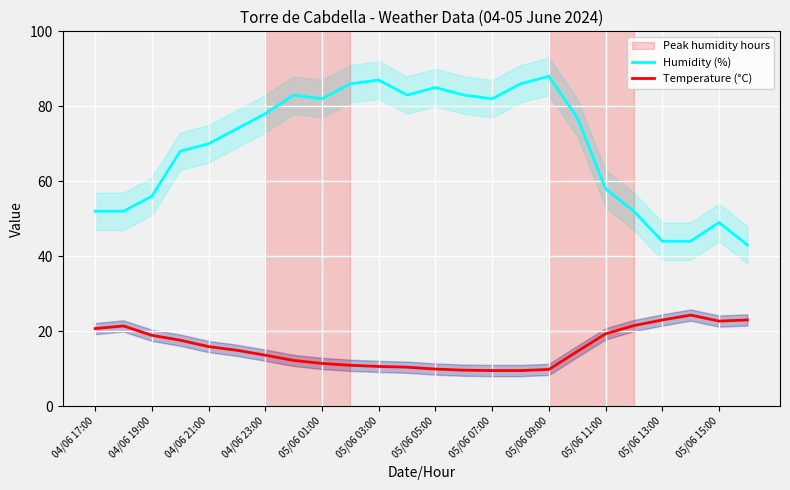

Which series has the largest total across all categories?

Humidity (%)